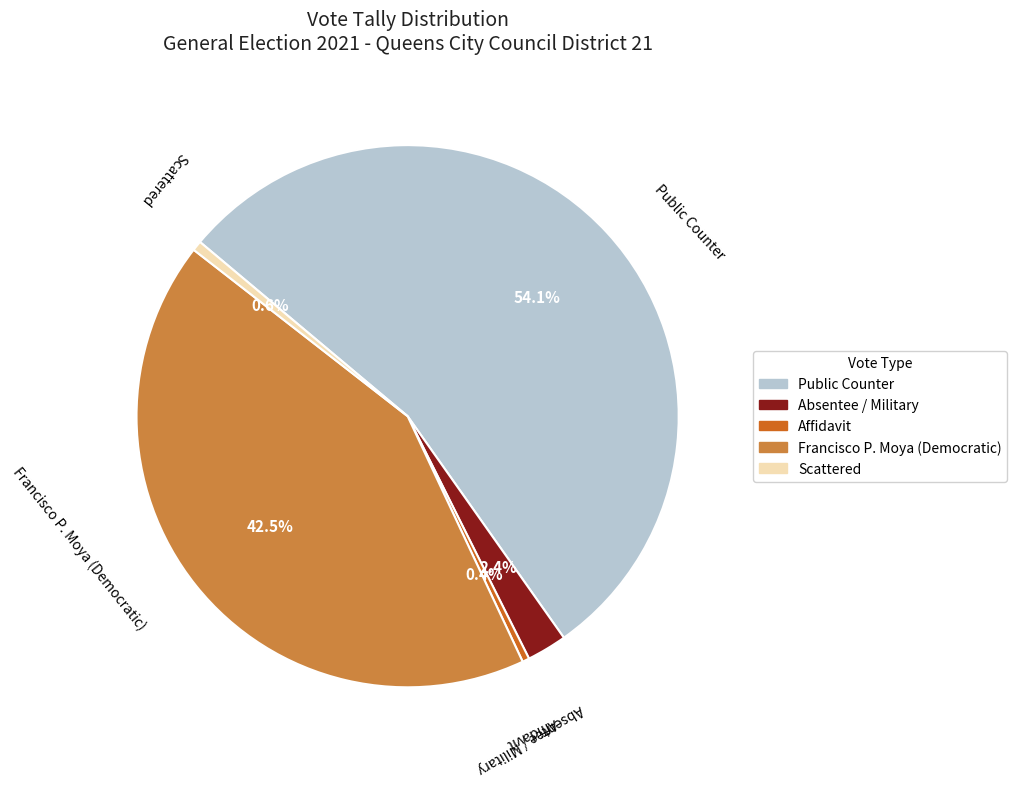

Is there any slice that represents more than half of the pie?

Yes